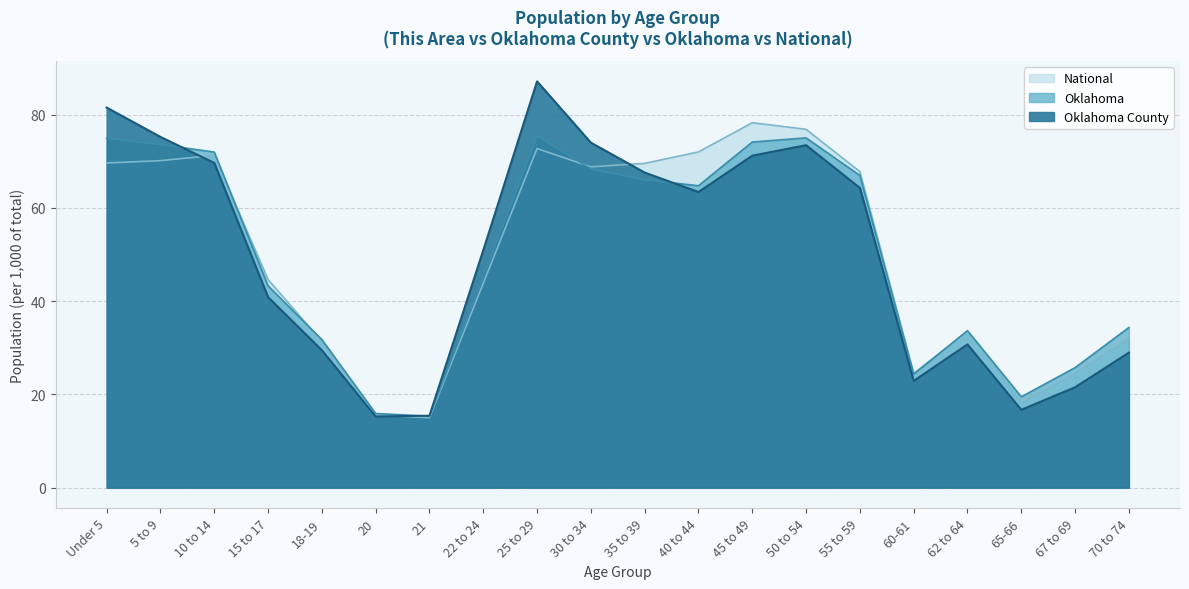

Reading left to right, extract all data points from this chart.

Oklahoma County: 81.5	75.2	69.6	40.9	29.5	15.3	15.4	50.9	87.1	74.0	67.6	63.4	71.2	73.4	64.3	22.9	30.7	16.7	21.5	29.0
Oklahoma: 74.9	73.6	72.0	43.3	31.8	15.9	15.3	45.1	75.4	68.4	66.0	64.7	74.1	75.0	66.9	24.3	33.7	19.5	25.7	34.3
National: 69.6	70.1	71.3	44.6	31.3	15.6	15.0	43.8	72.7	68.8	69.5	72.0	78.3	76.8	67.8	24.5	33.4	18.3	24.5	32.0